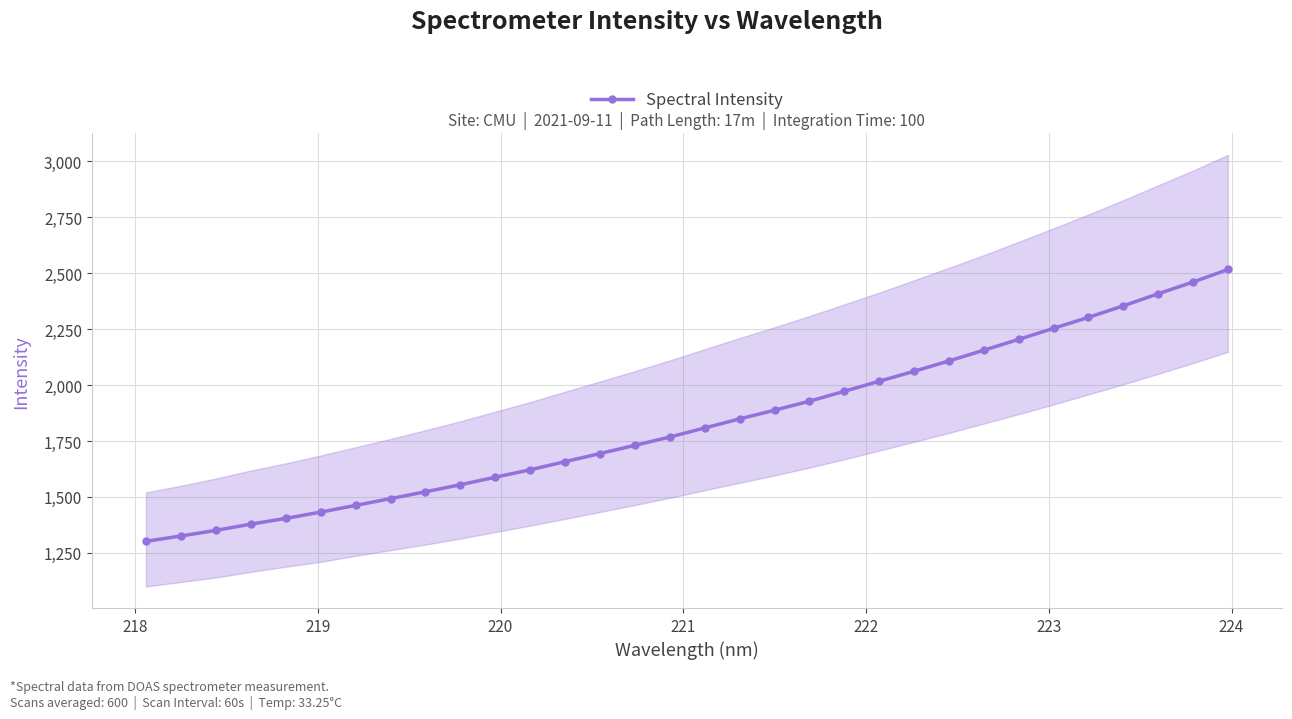

True or false: the data has more than 0 interior local peaks.

False